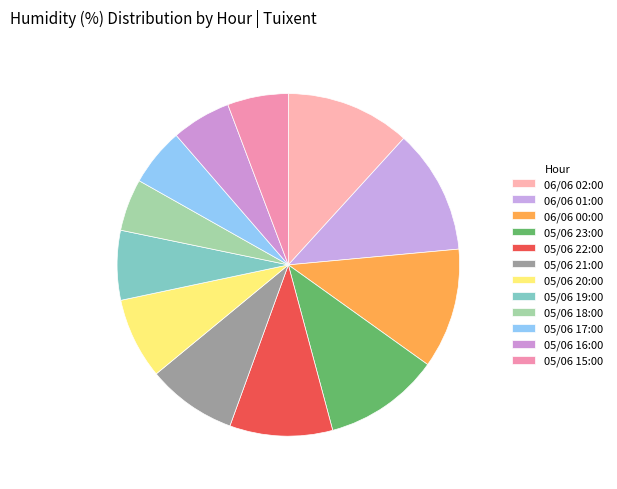

The 05/06 19:00 slice represents 17% of the pie. True or false?

False